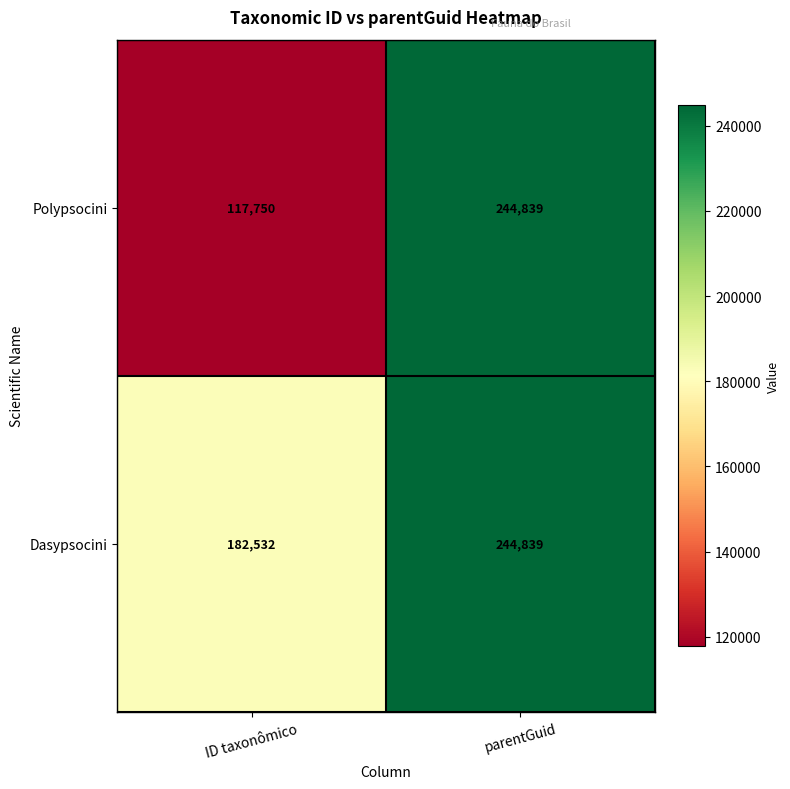

What is the average value of the Dasypsocini series?

213686